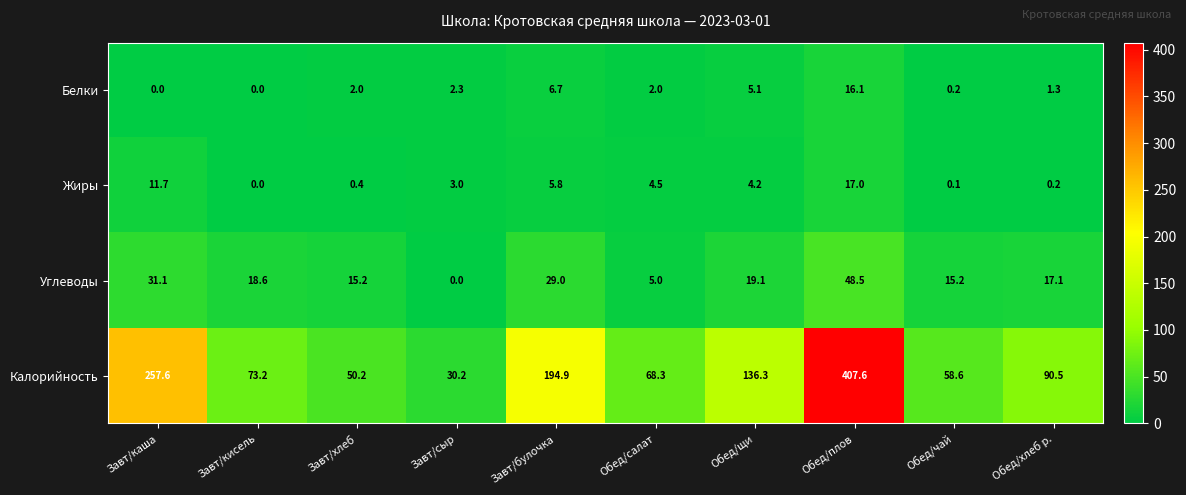

What is the difference between the highest and lowest values at Обед/плов?

391.5